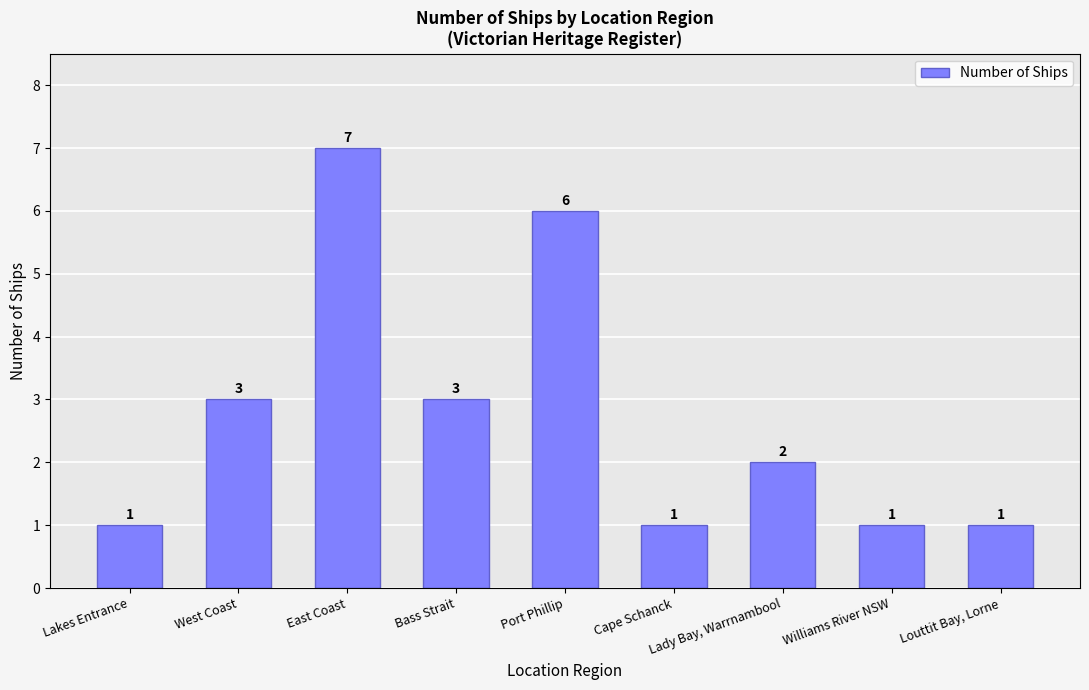

What is the change in value from Bass Strait to Williams River NSW?

-2